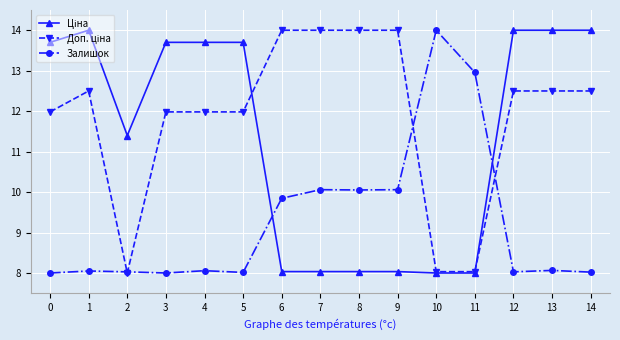

The value of Залишок at 14 is 8.0. True or false?

True